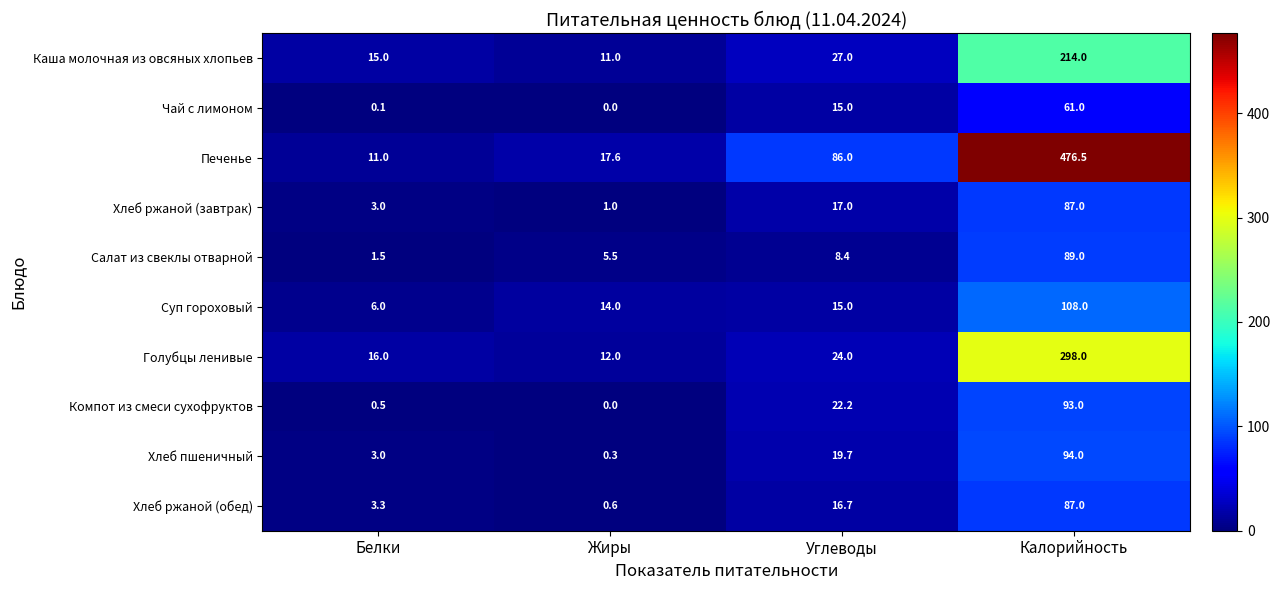

Read the Голубцы ленивые value at Жиры.

12.0